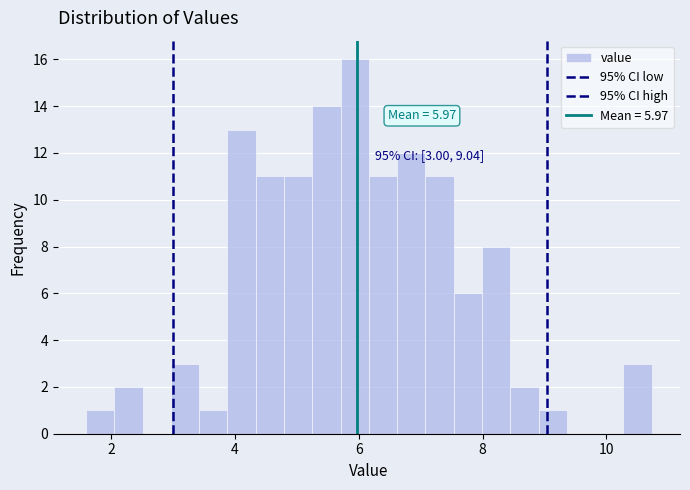

Read against the x-axis, roughly where is the centre of the tallest bar?

6.0